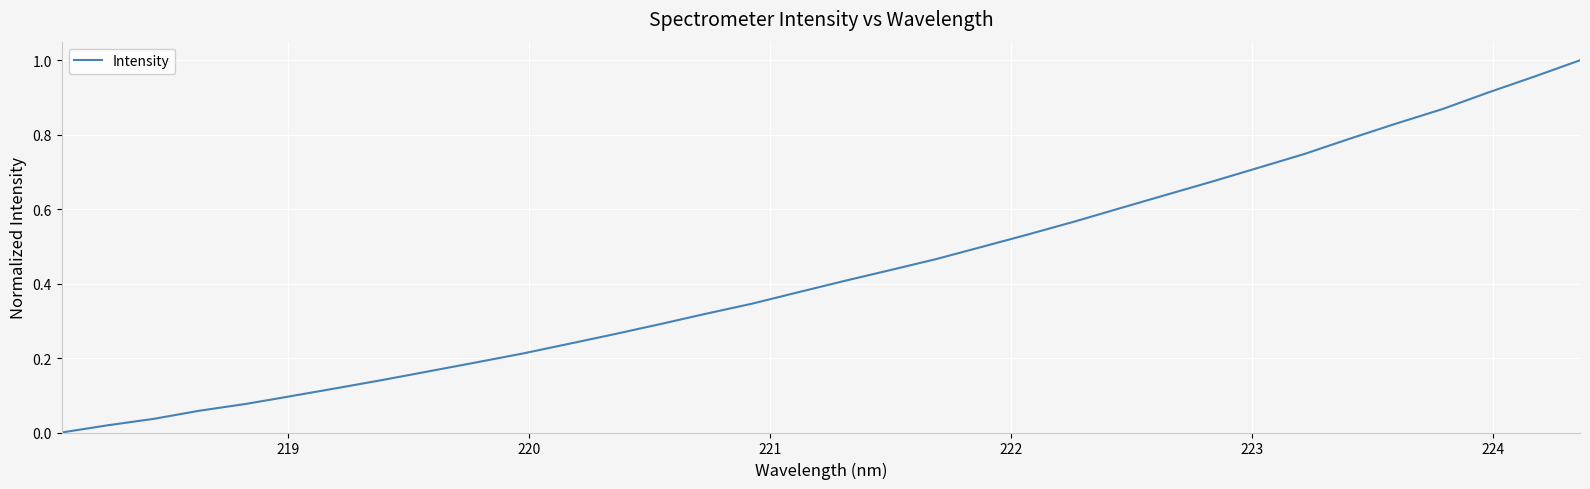

Does the chart have visible grid lines?

Yes